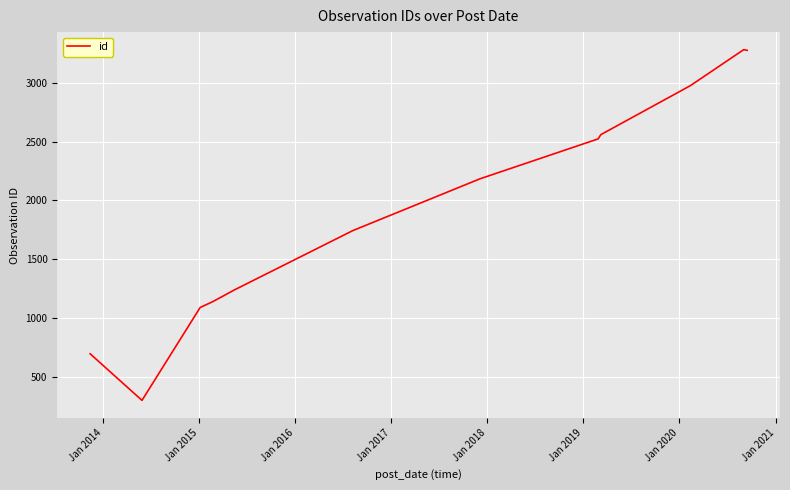

What is the average value?

1917